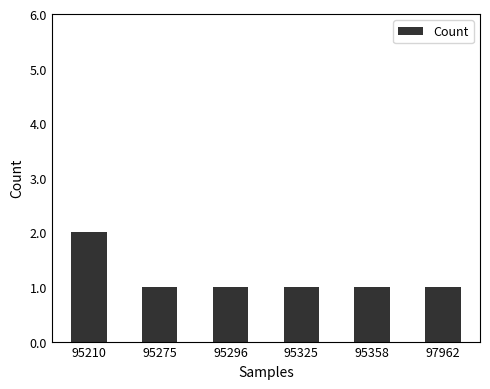

Which category has the highest value across all series?

95210